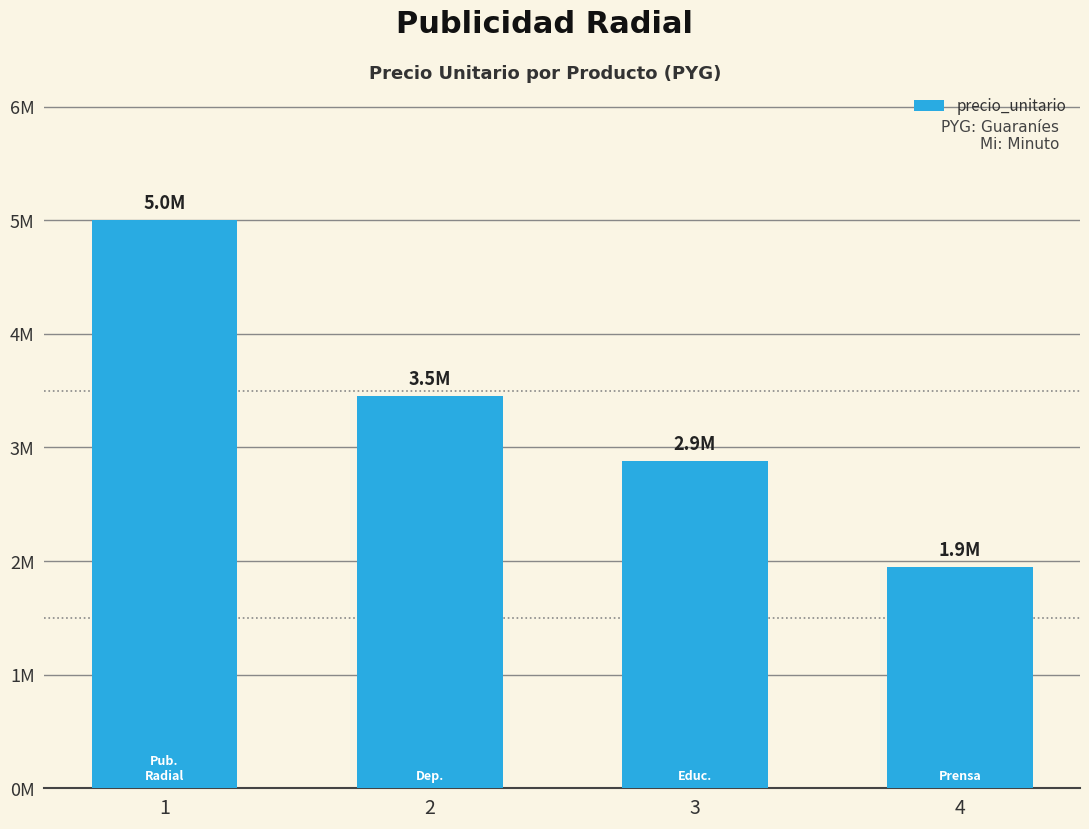

Reading left to right, what are all the values shown in this chart?

1=5000000	2=3450000	3=2880000	4=1945000